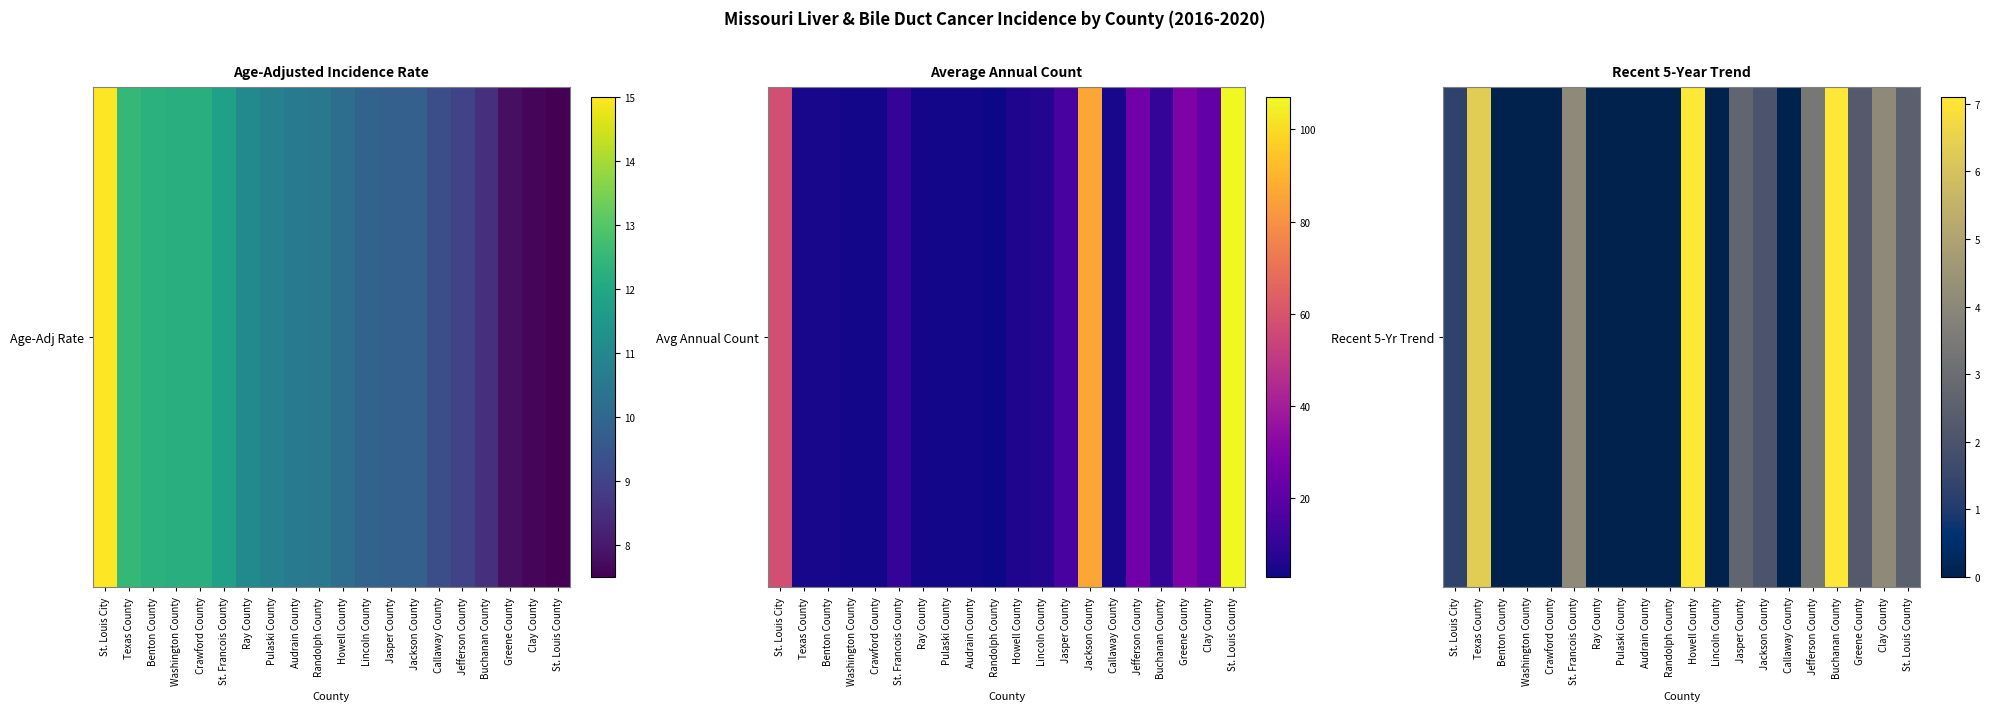

List the labels in order of value, smallest first.

Benton County, Washington County, Crawford County, Ray County, Pulaski County, Audrain County, Randolph County, Lincoln County, Callaway County, St. Louis City, Jackson County, Greene County, St. Louis County, Jasper County, Jefferson County, St. Francois County, Clay County, Texas County, Howell County, Buchanan County